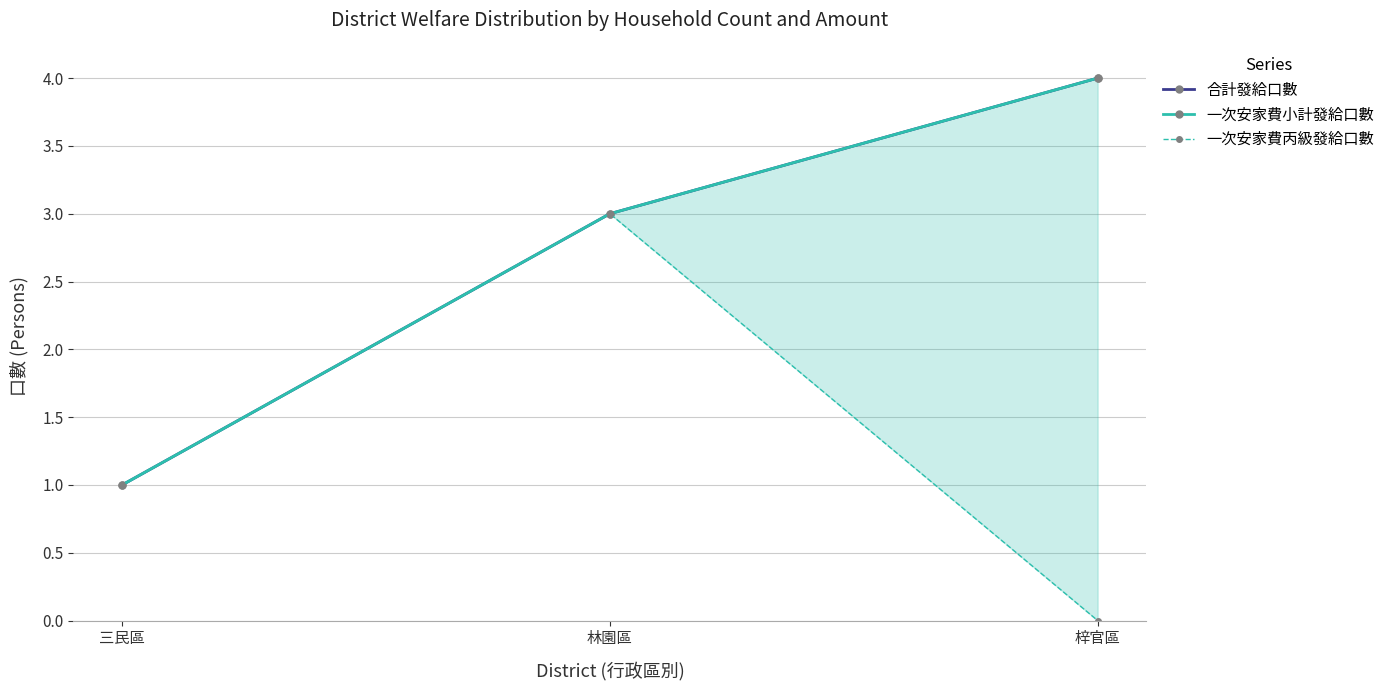

What is the difference between the highest and lowest values at 梓官區?

4